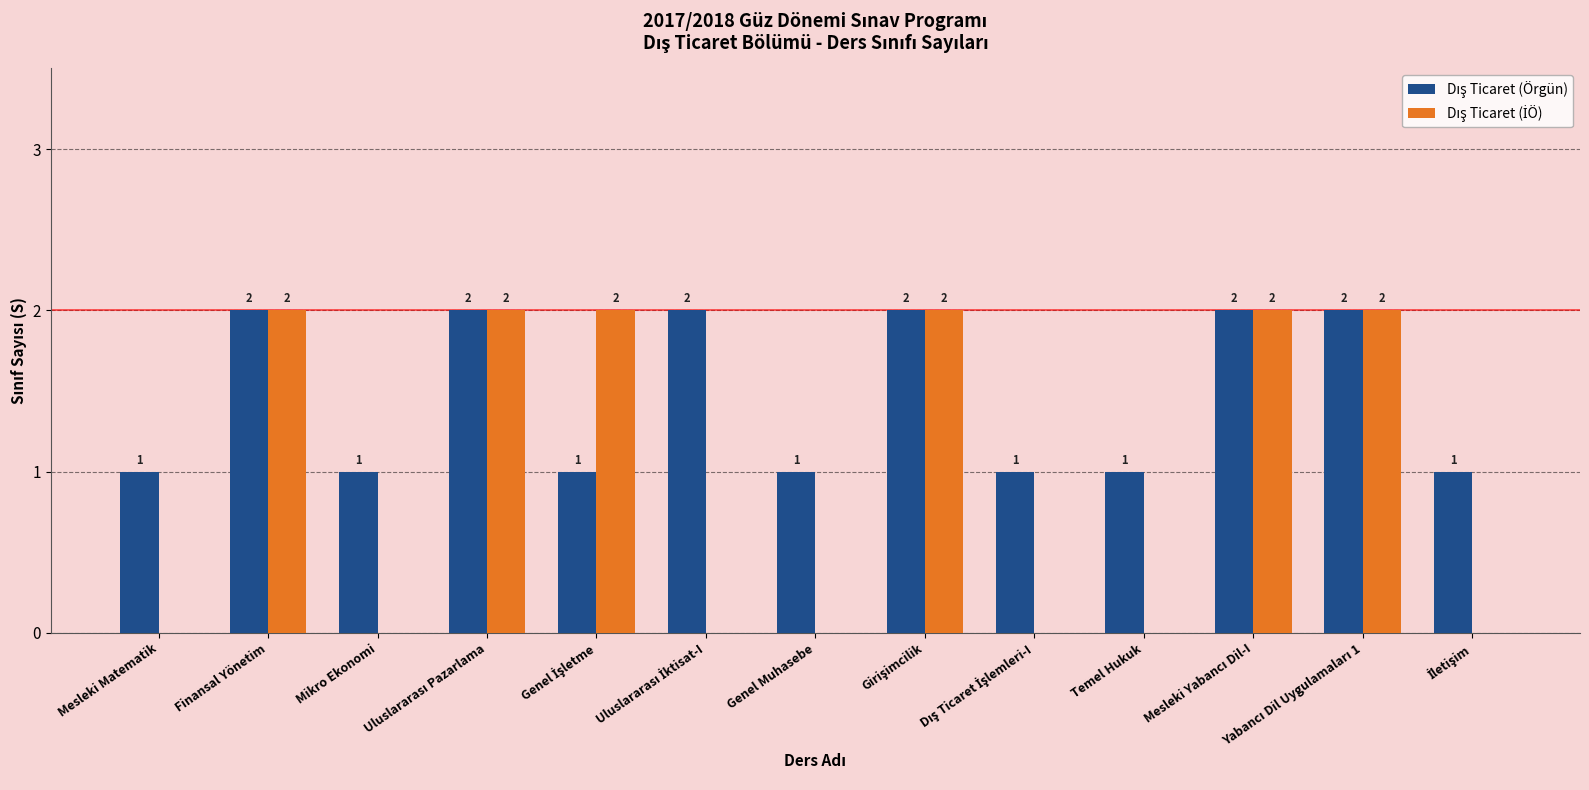

The Dış Ticaret (İÖ) series shows 1 at Mikro Ekonomi. True or false?

False